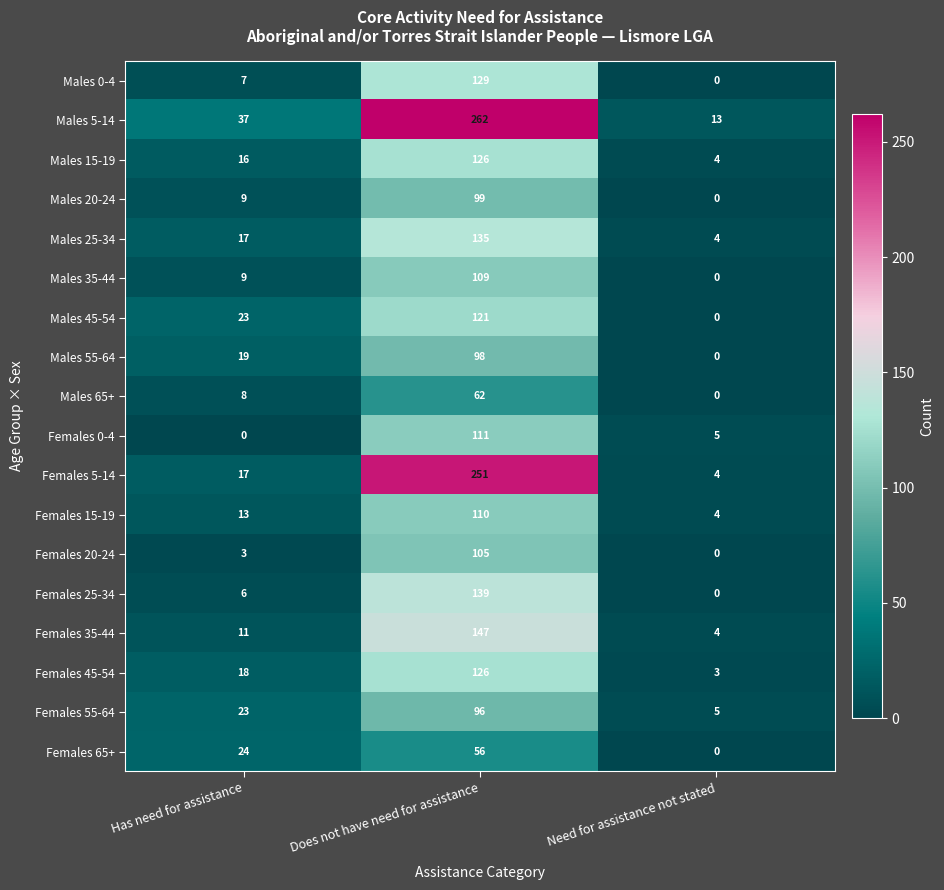

What is the sum of all Males 25-34 values?

156